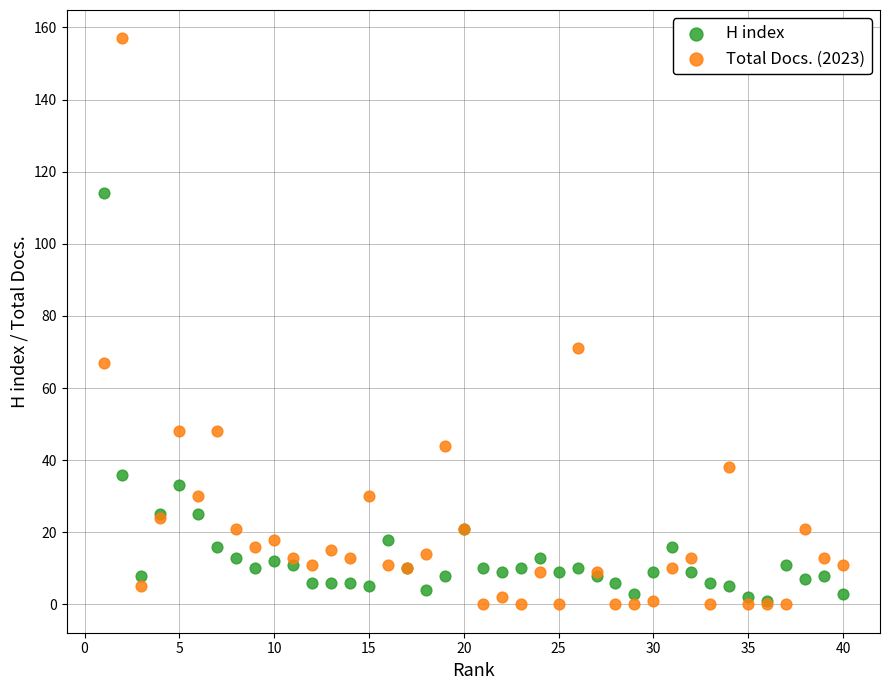

Which series has the widest spread of Y values?

Total Docs. (2023)